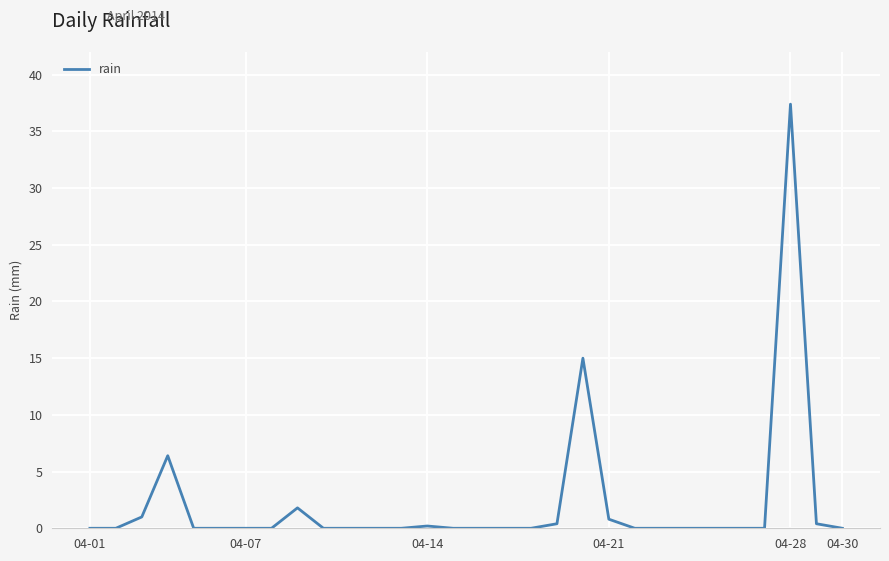

What is the greatest value displayed?

37.4